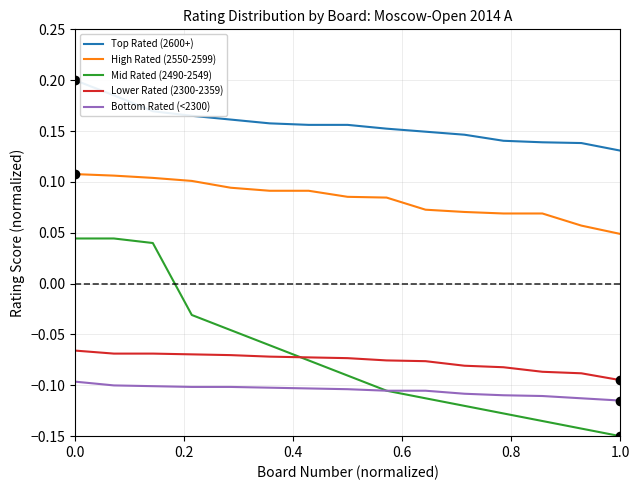

Which series has the largest range (max minus min)?

Mid Rated (2490-2549)